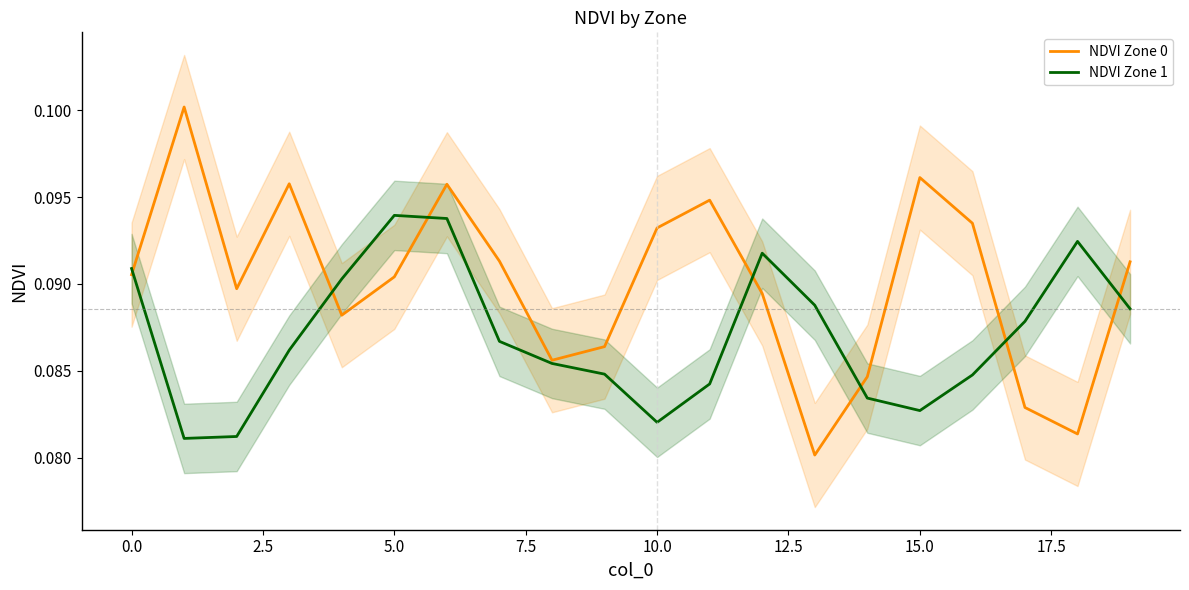

How many interior local peaks does the NDVI Zone 1 series have?

3